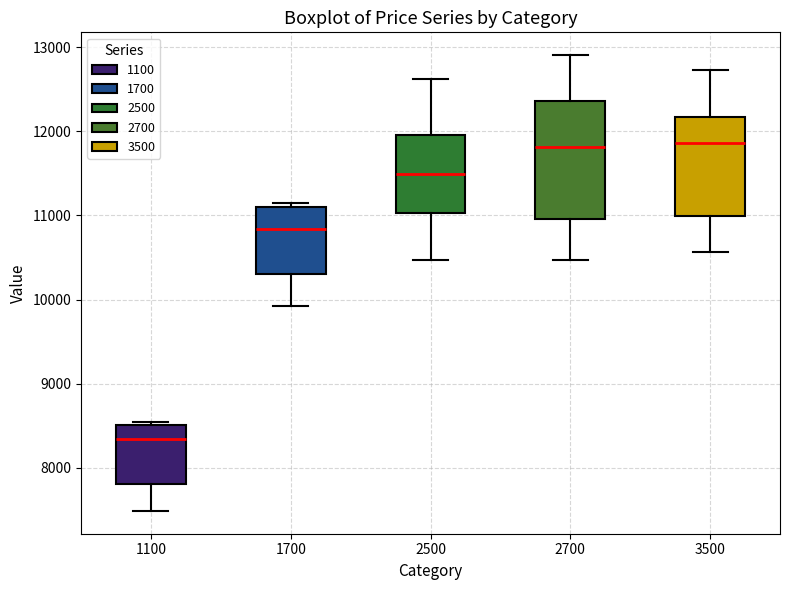

Which box has the lowest median line?

1100